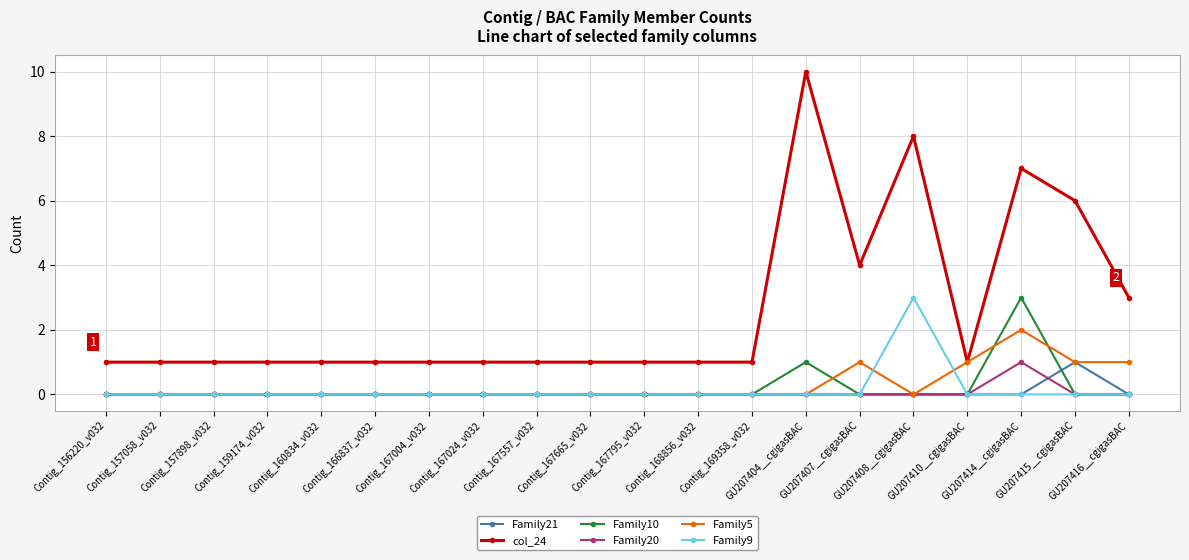

True or false: Family21 and col_24 intersect in this chart.

False